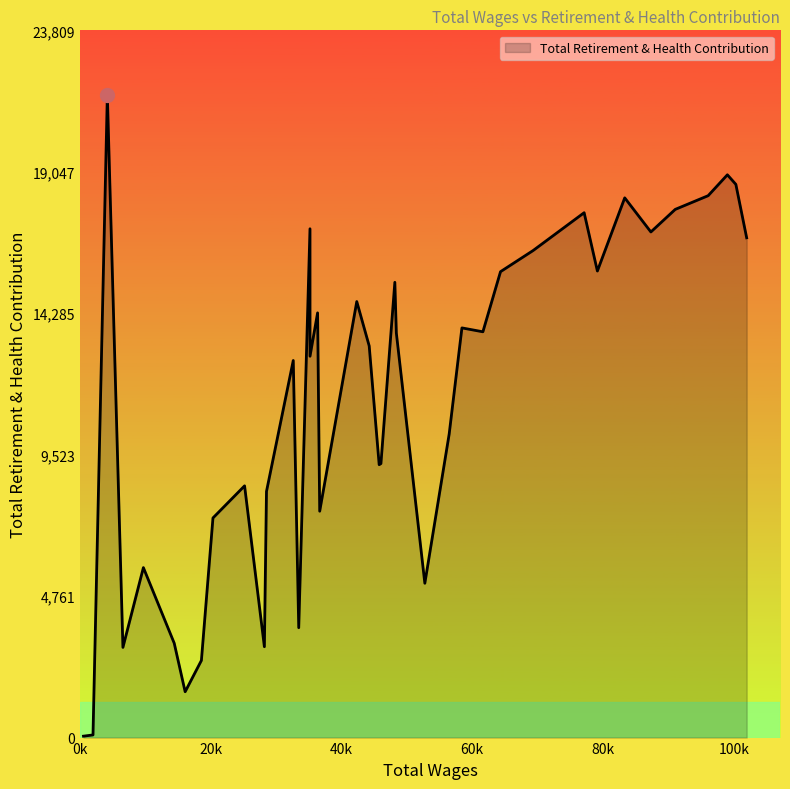

What is the greatest value displayed?

21645